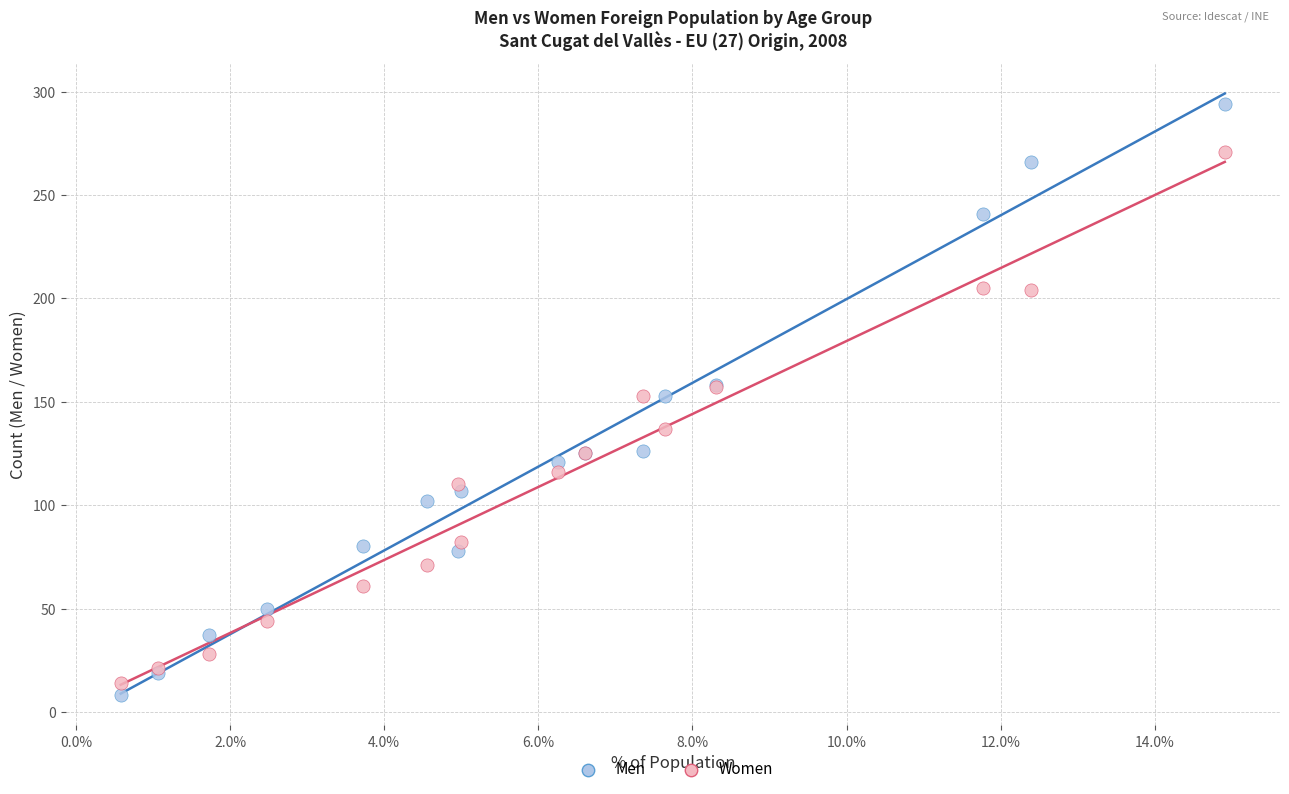

Which series contains the lowest Y value?

Men